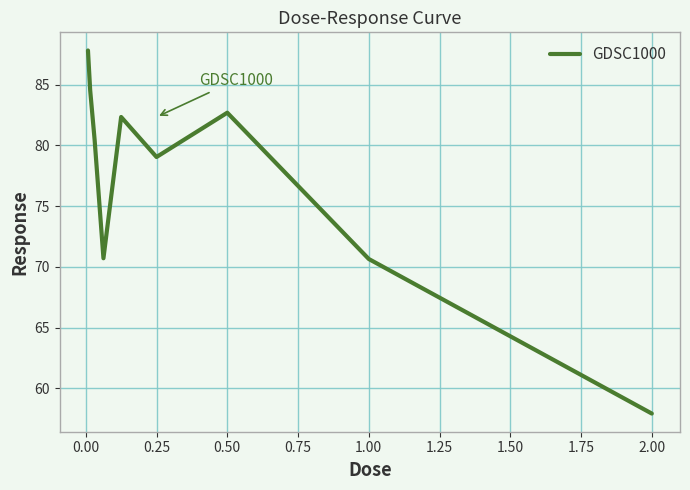

True or false: the data has more than 0 interior local peaks.

True